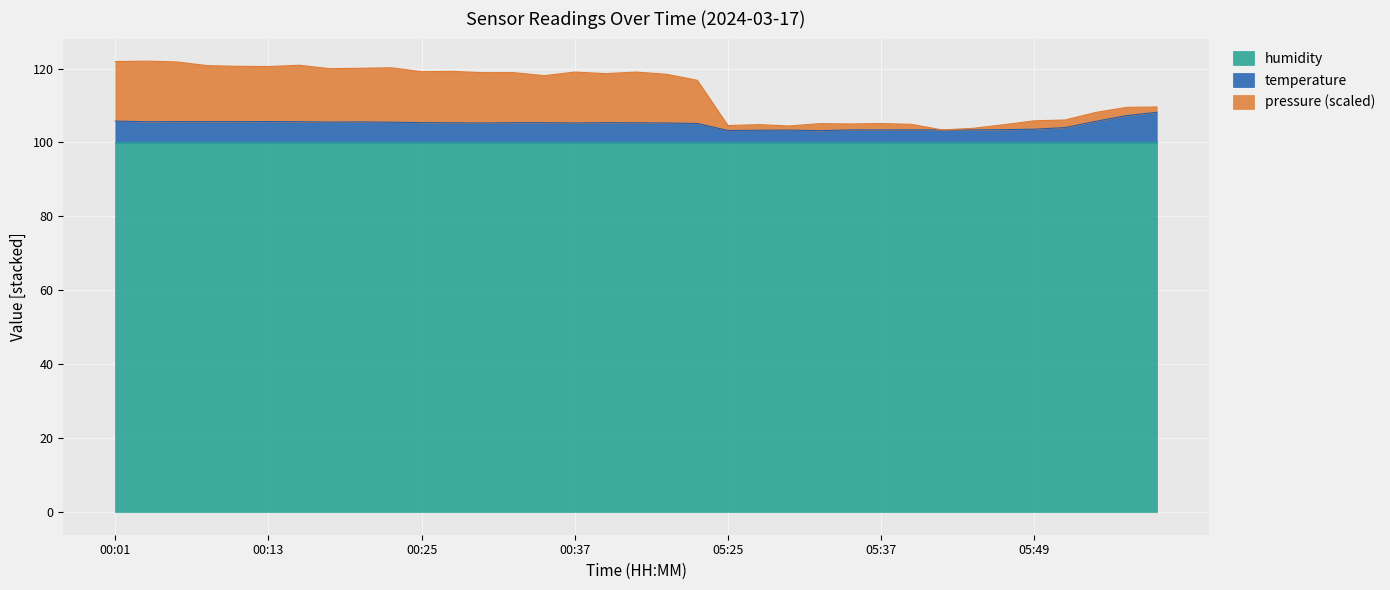

In pressure, how many points are lower than both neighbors (excluding endpoints)?

10